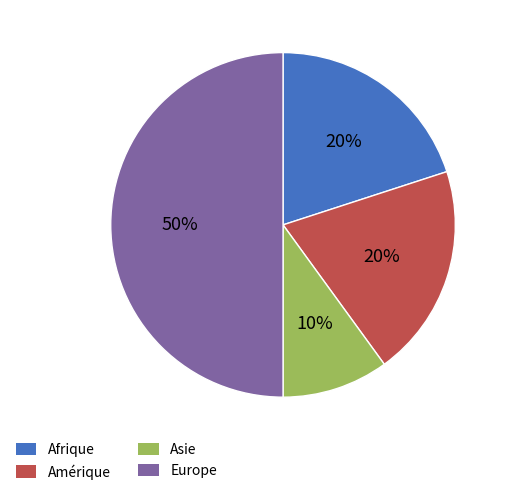

The Amérique slice represents 20% of the pie. True or false?

True